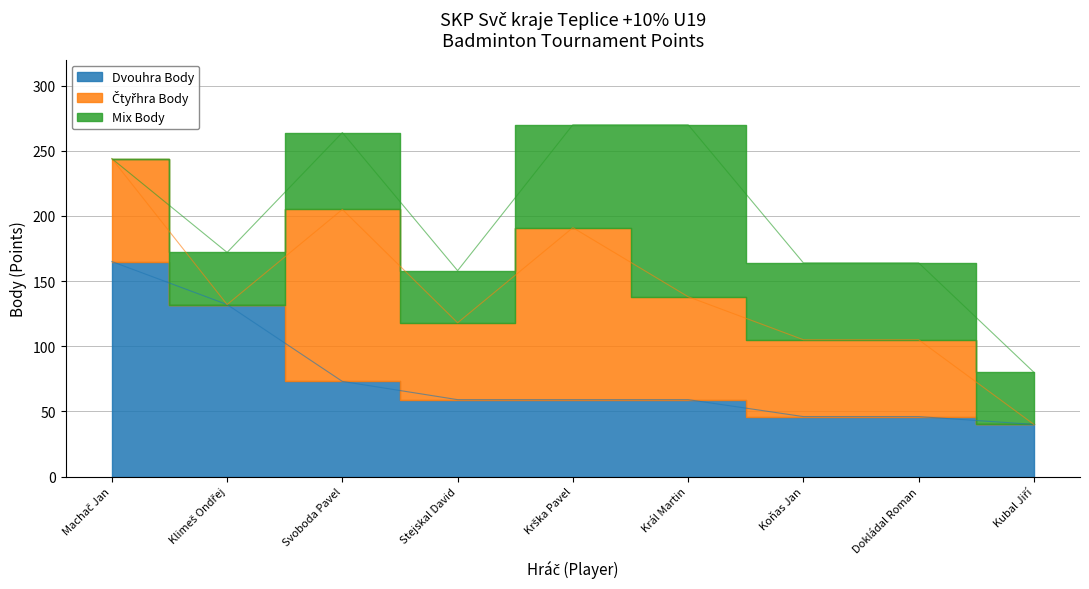

Which series has the largest total across all categories?

Dvouhra Body